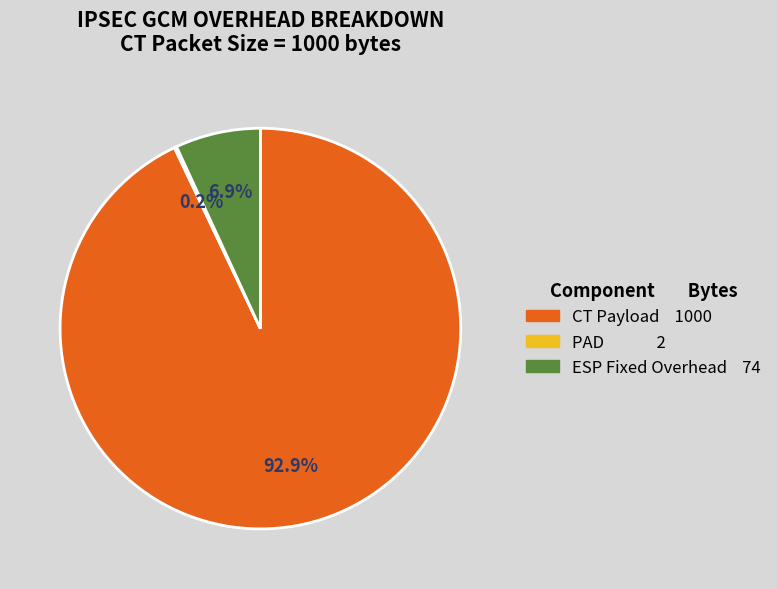

Is there a majority slice in this chart?

Yes